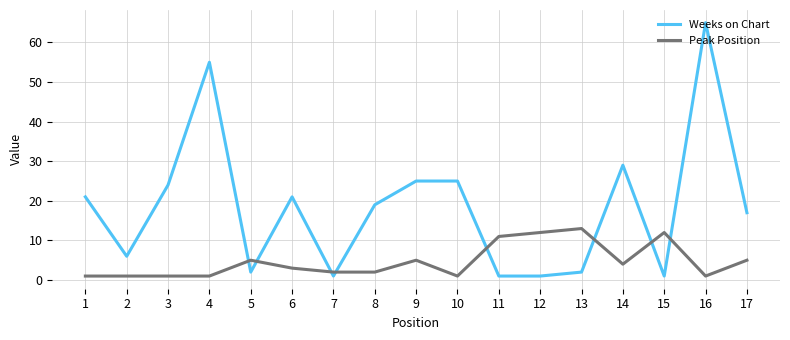

What is the maximum value shown in the chart?

65